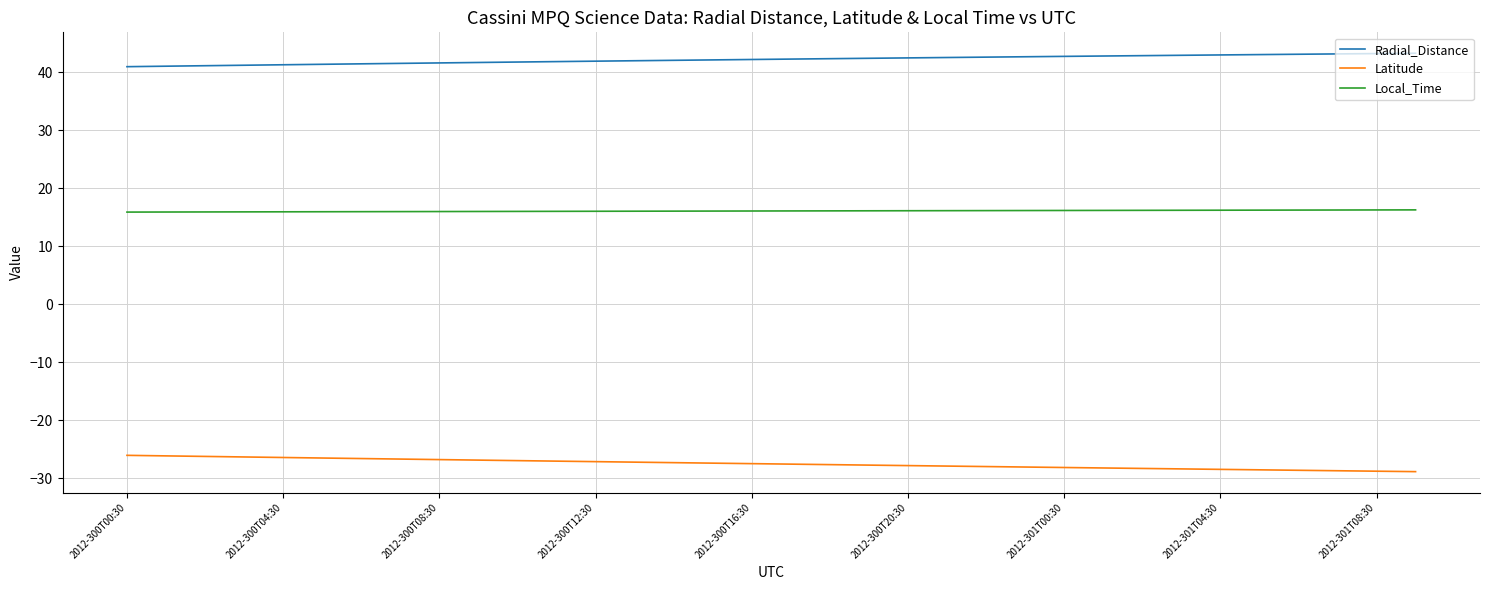

What is the maximum value for Radial_Distance?

43.3